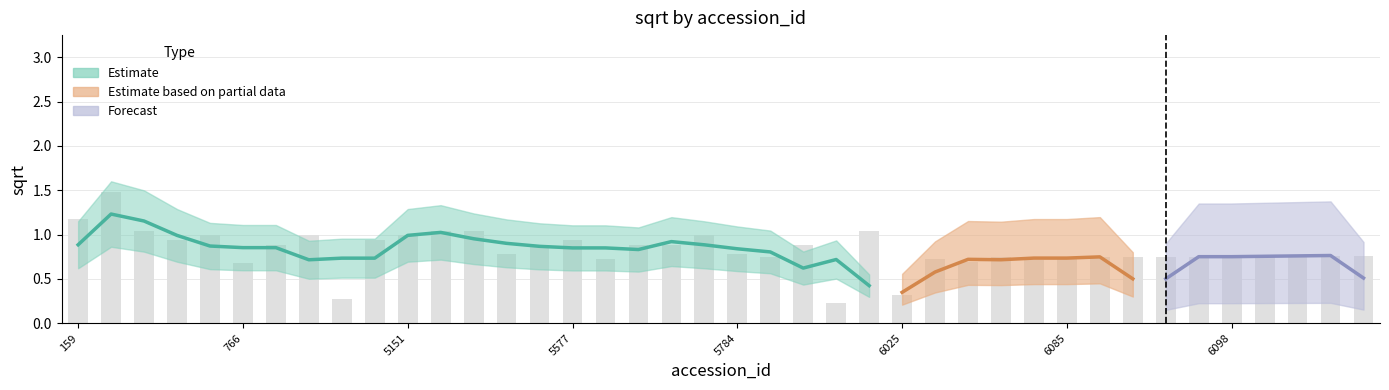

What is the value of the 35th bar from the left?

0.8